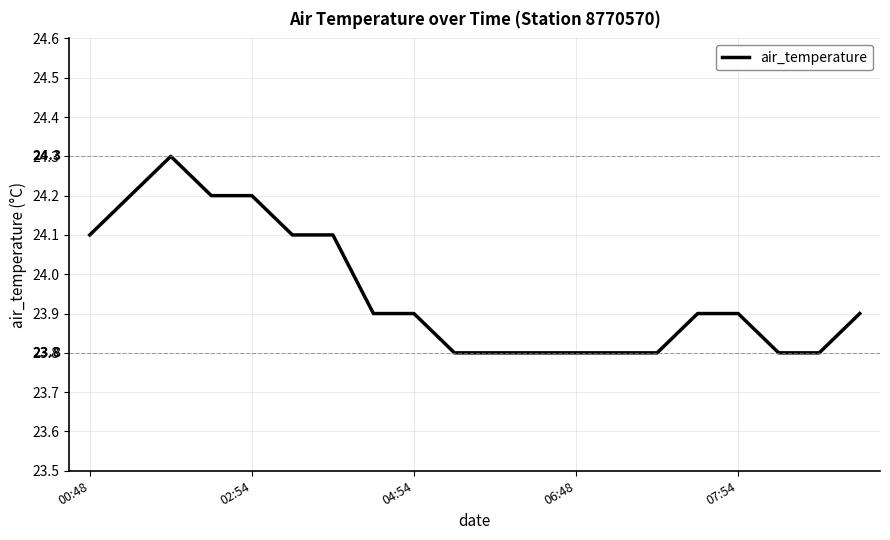

What is the difference between the maximum and minimum values?

0.5